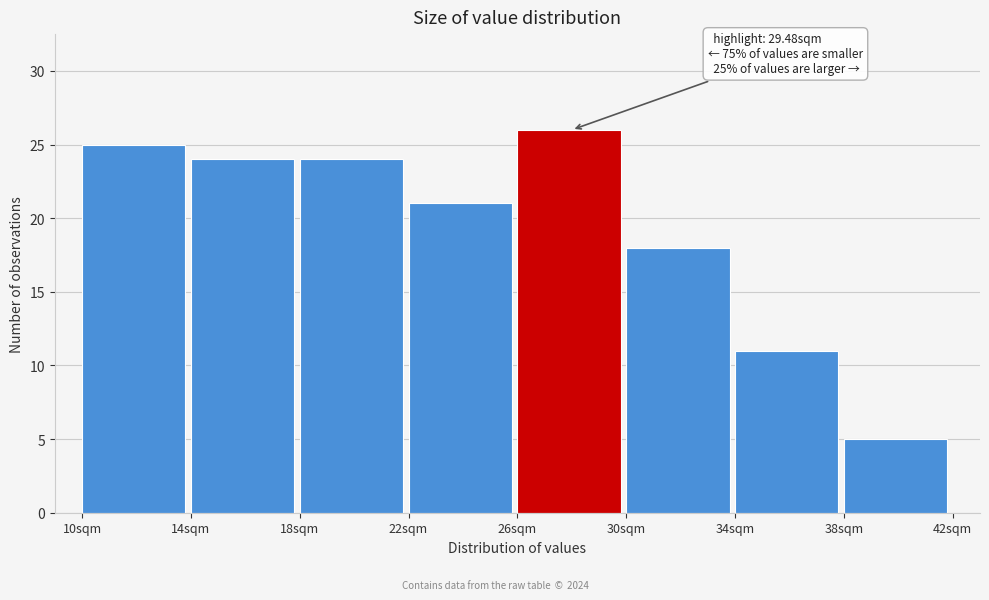

Over which range of the x-axis is the bar tallest?

26 to 30